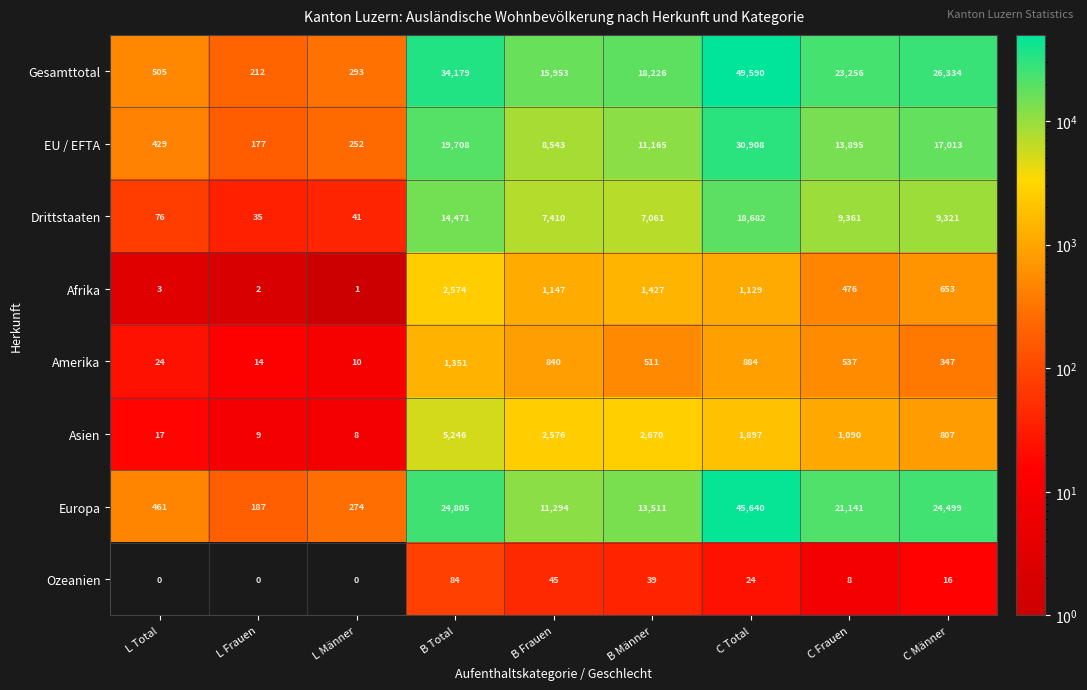

The Ozeanien series shows 122 at B Total. True or false?

False